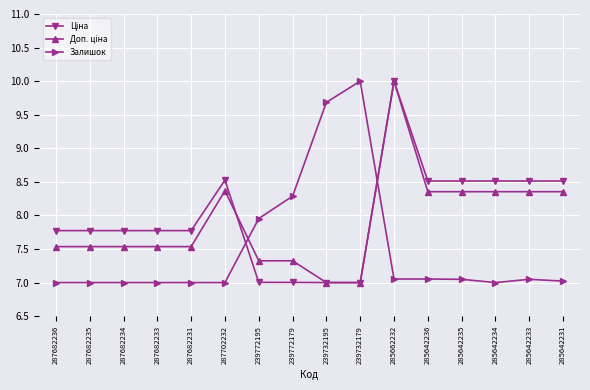

Which category has the highest value in the Залишок series?

239732179